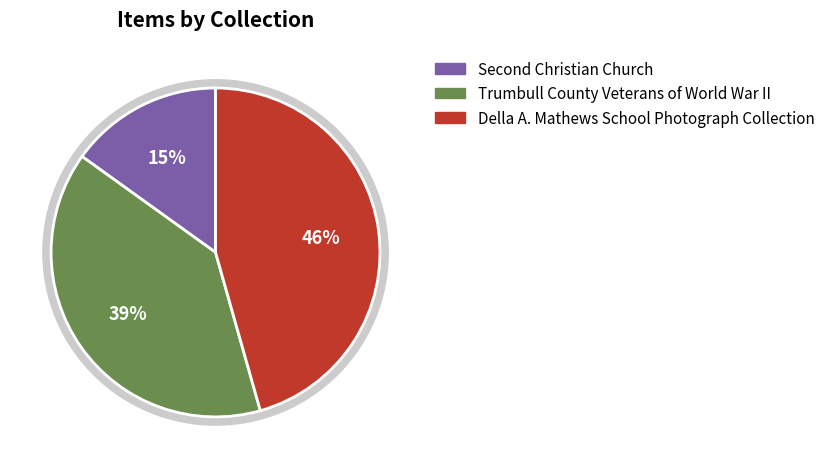

What is the ratio of the value at Della A. Mathews School Photograph Collection to the value at Trumbull County Veterans of World War II?

1.2